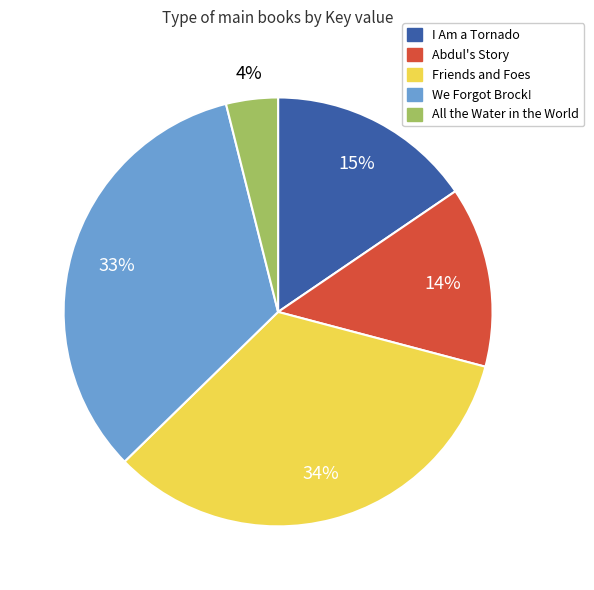

Is it true that Friends and Foes is 22% of the pie?

False